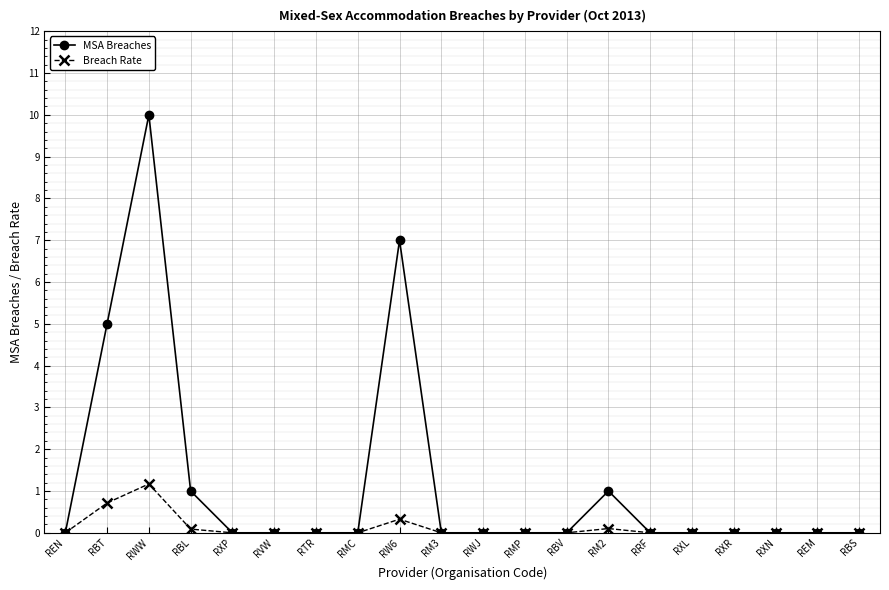

Which series has the largest total across all categories?

MSA Breaches